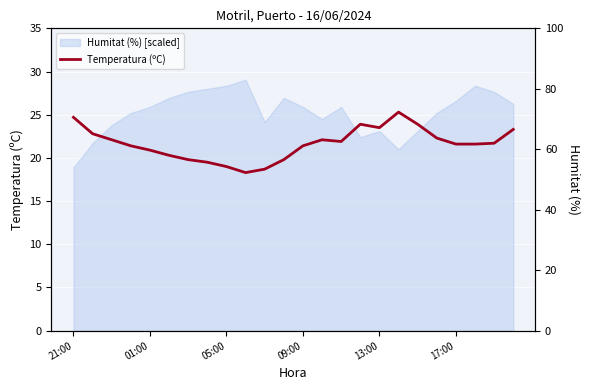

What is the ratio of the value at 19 to the value at 05:00?

1.0